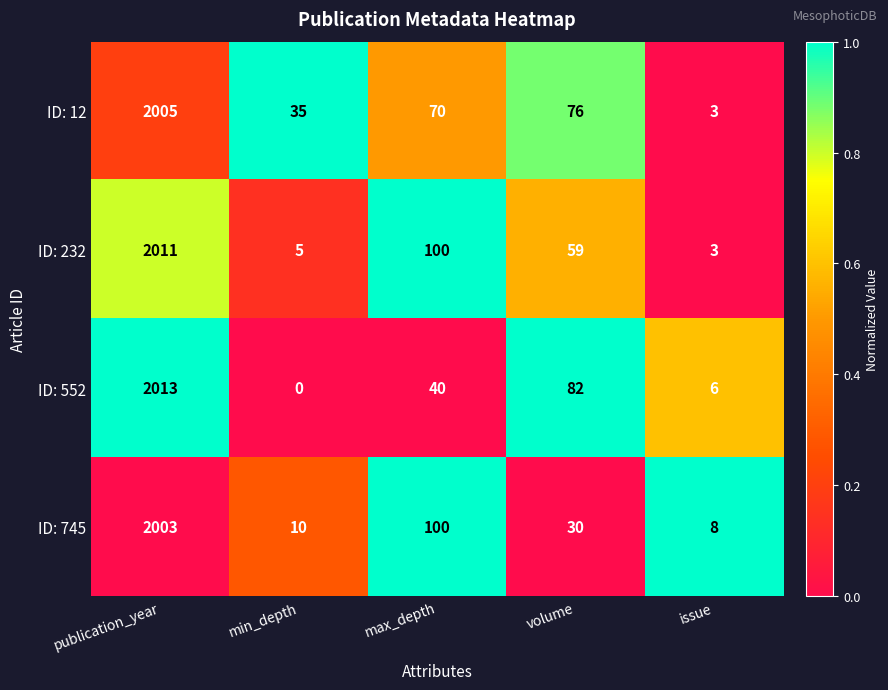

True or false: ID: 232 has a value of 1323 at publication_year.

False